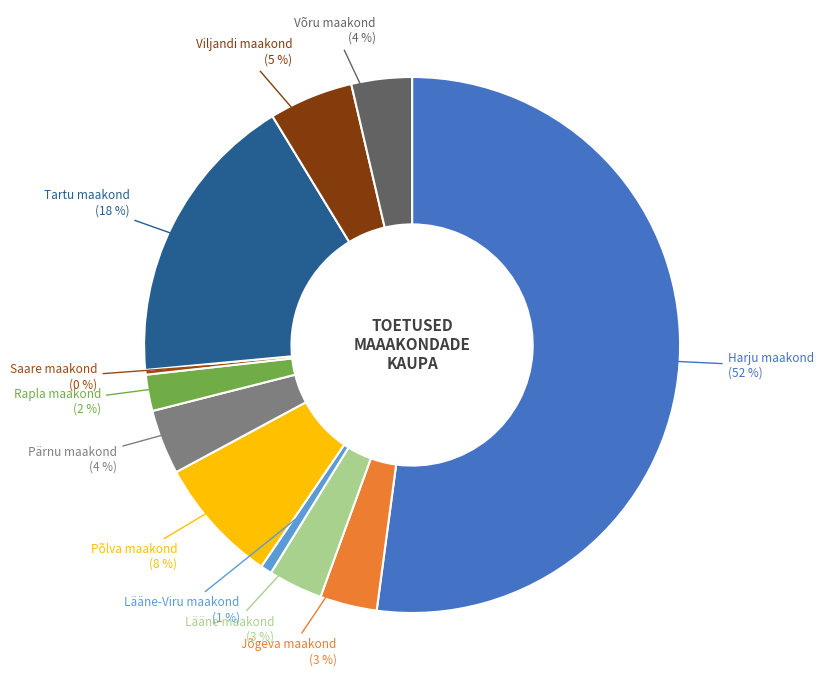

To the nearest percent, what is the average slice percentage?

9%